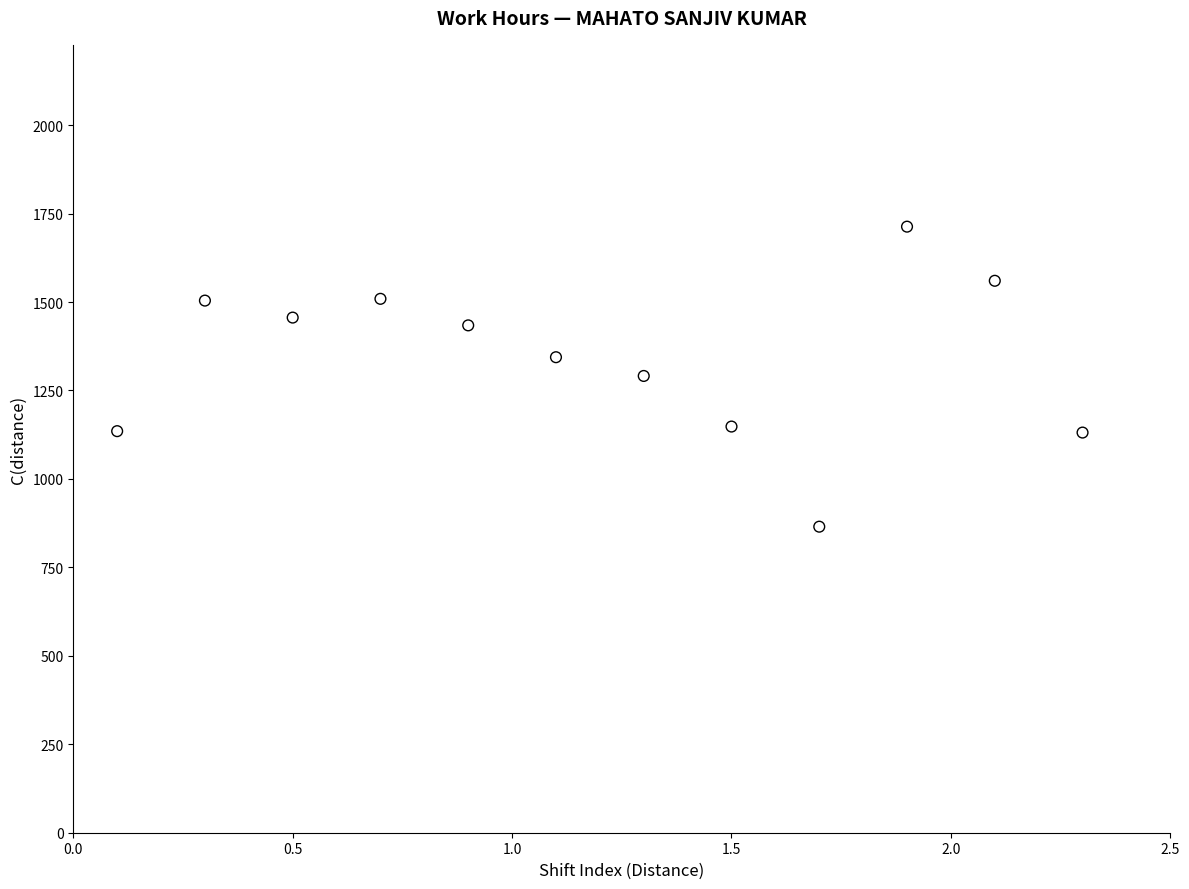

What is the range of Y values (max minus min)?

848